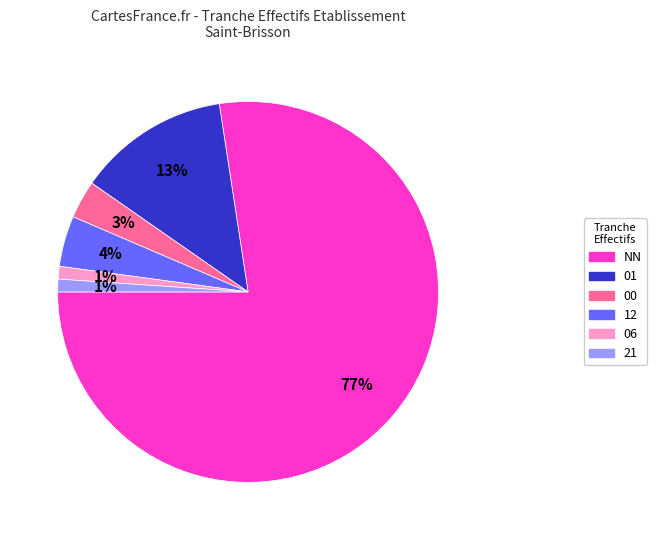

To the nearest percent, what is the average slice percentage?

17%